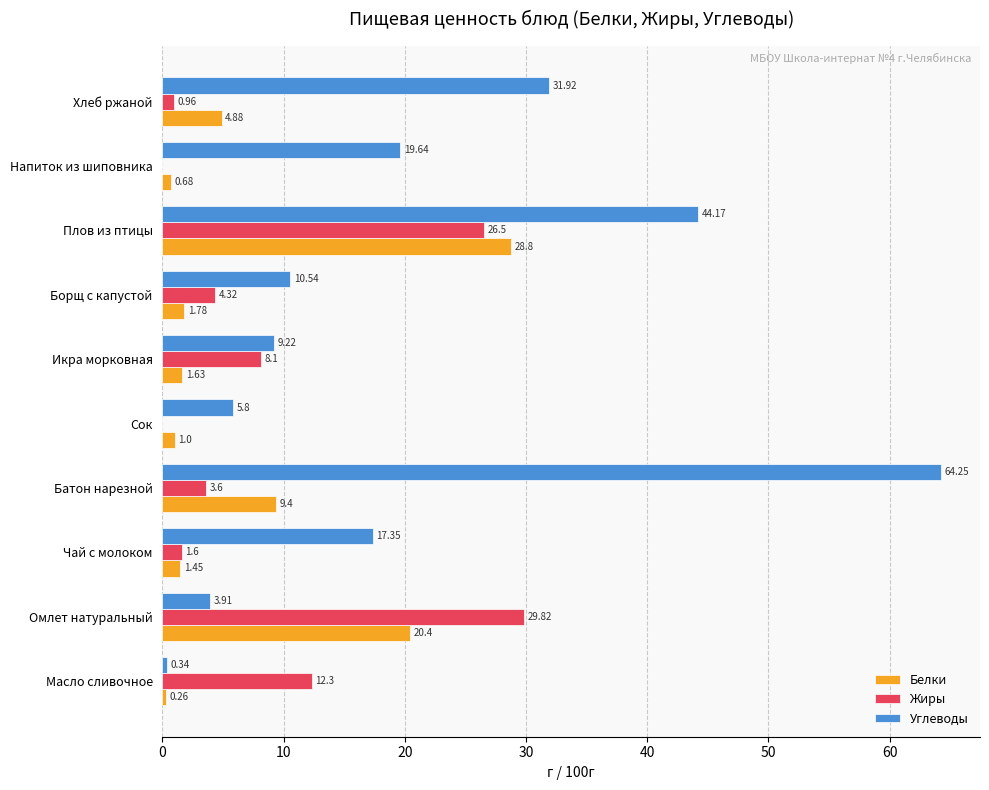

Where is Углеводы nearest to the value 32?

Хлеб ржаной